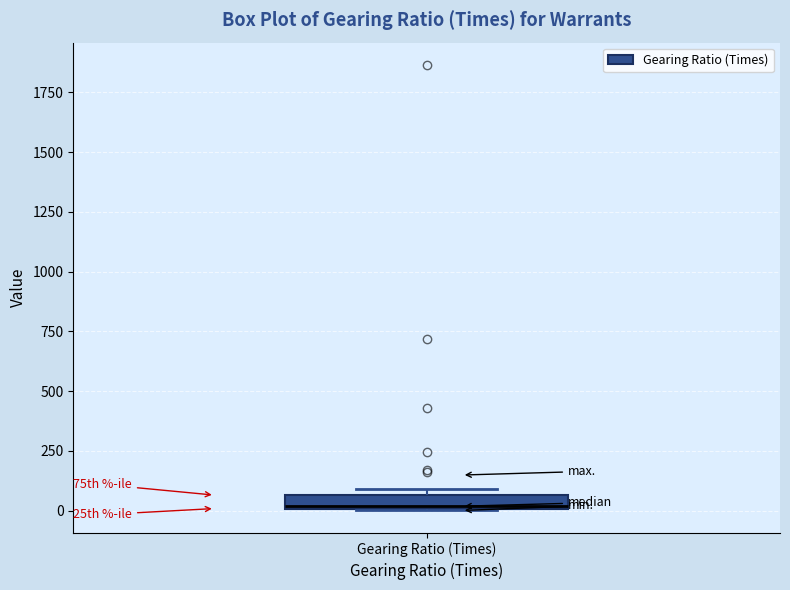

Where is the upper edge of the box for Gearing Ratio (Times) on the y-axis? The values are not printed on the chart, so give them approximately, as read against the axis.

50